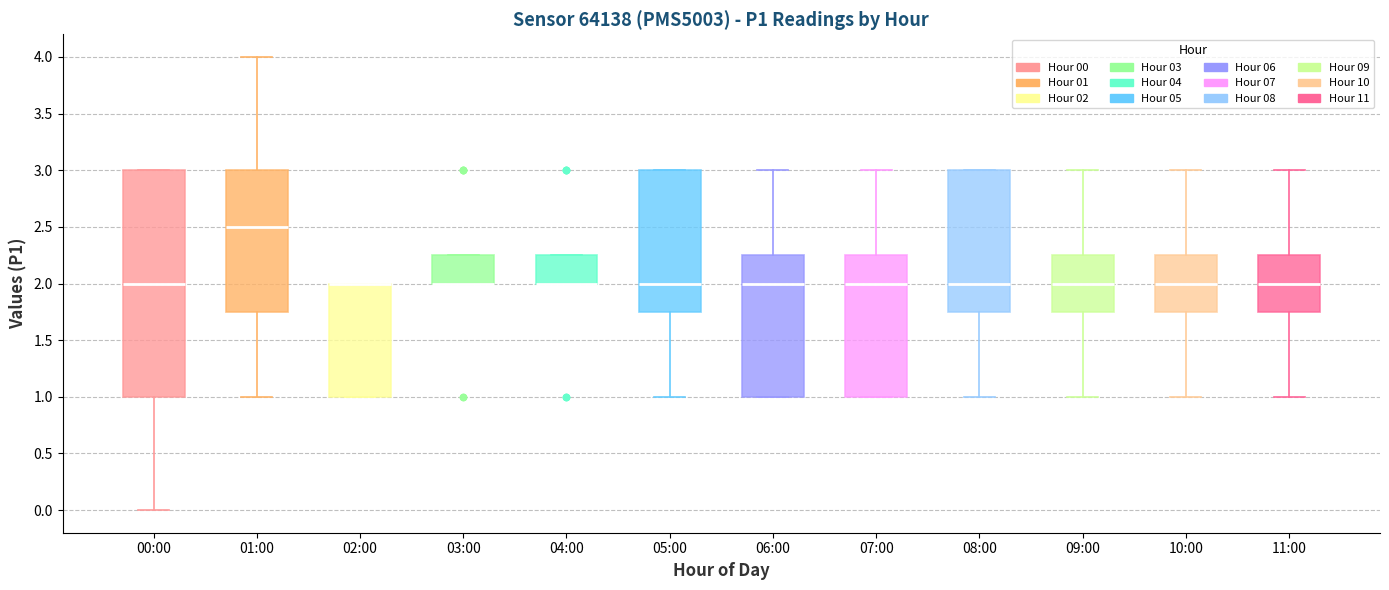

Which box is the tallest, from its lower edge to its upper edge?

00:00